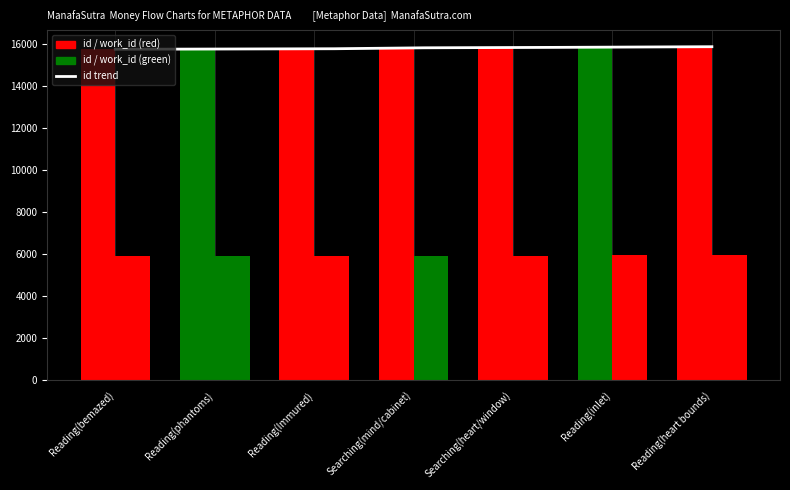

What is the spread (max minus min) of values at Searching(heart/window)?

9878